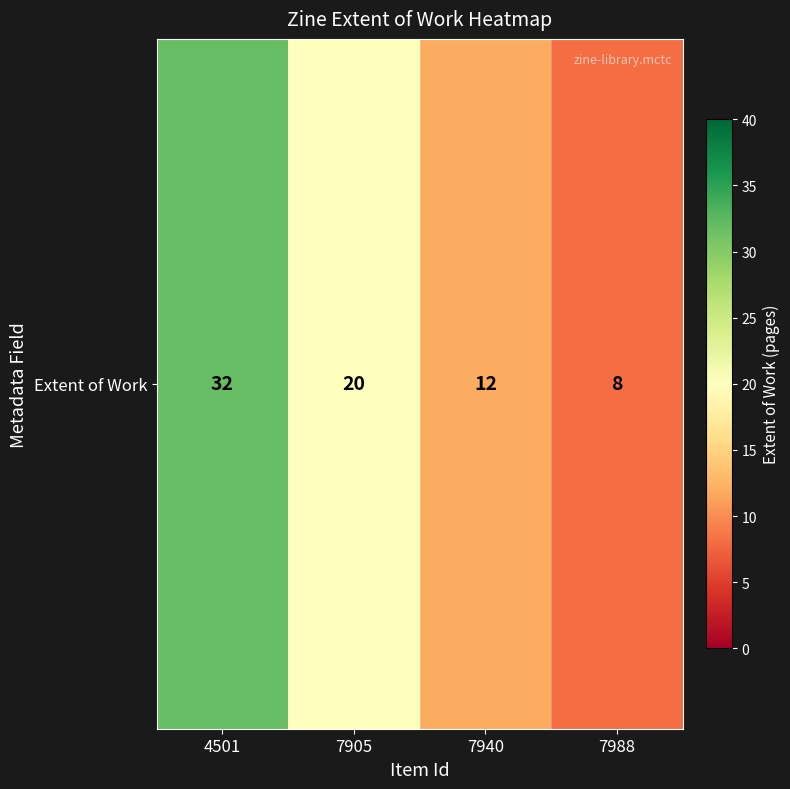

How many values are between 12 and 32?

3